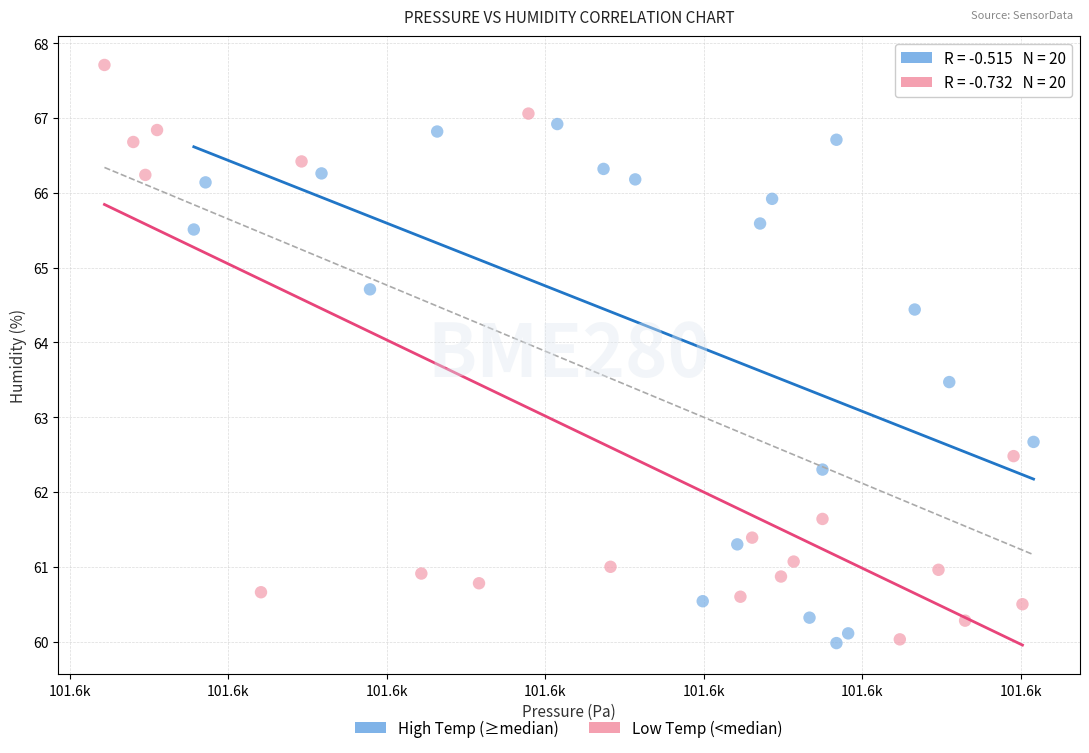

Which series has the widest spread of Y values?

Low Temp (<median)